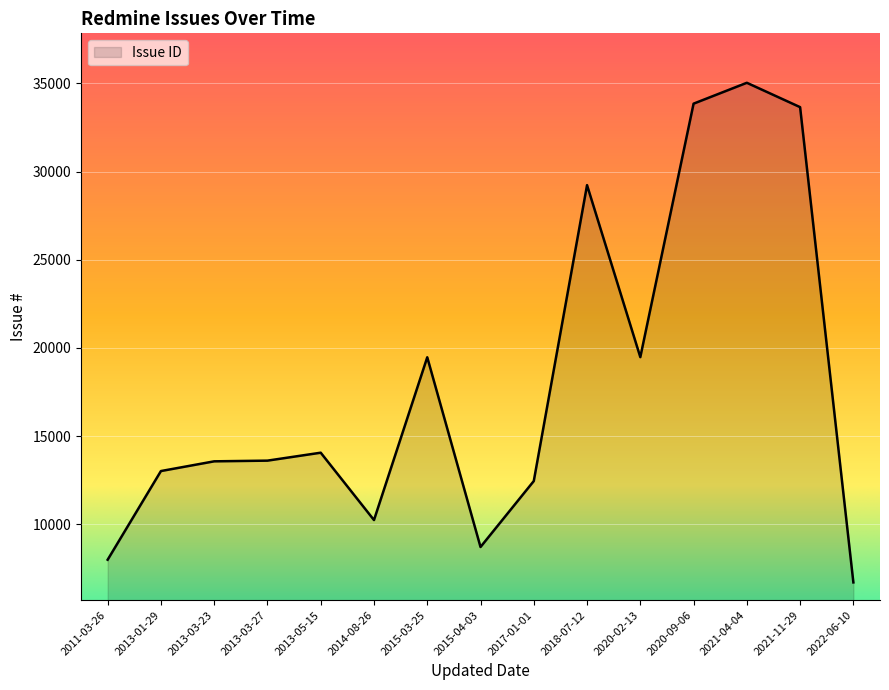

Between 2021-11-29 and 2017-01-01, which is larger?

2021-11-29